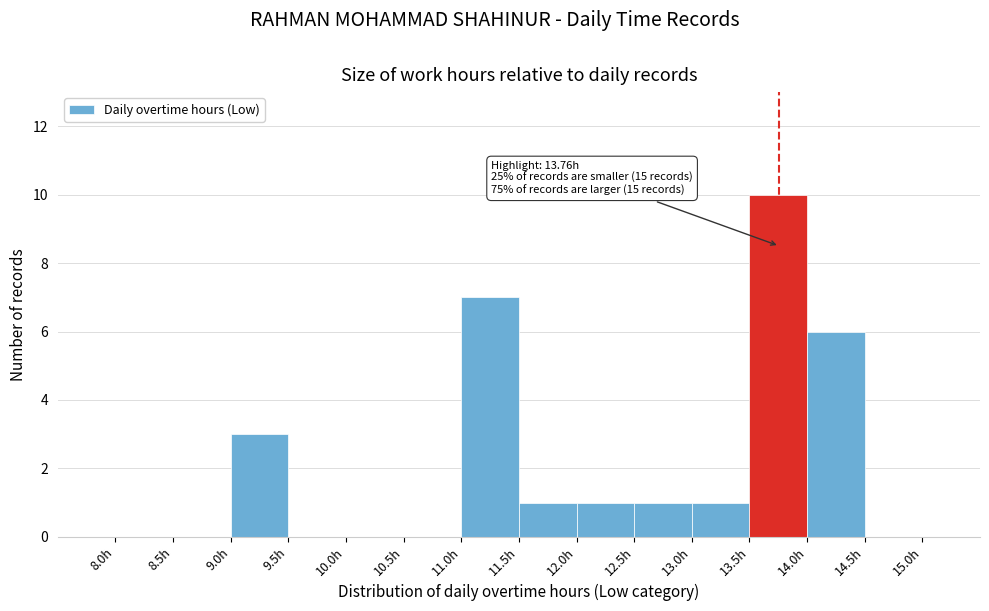

Which range on the x-axis has the tallest bar?

13.5 to 14.0